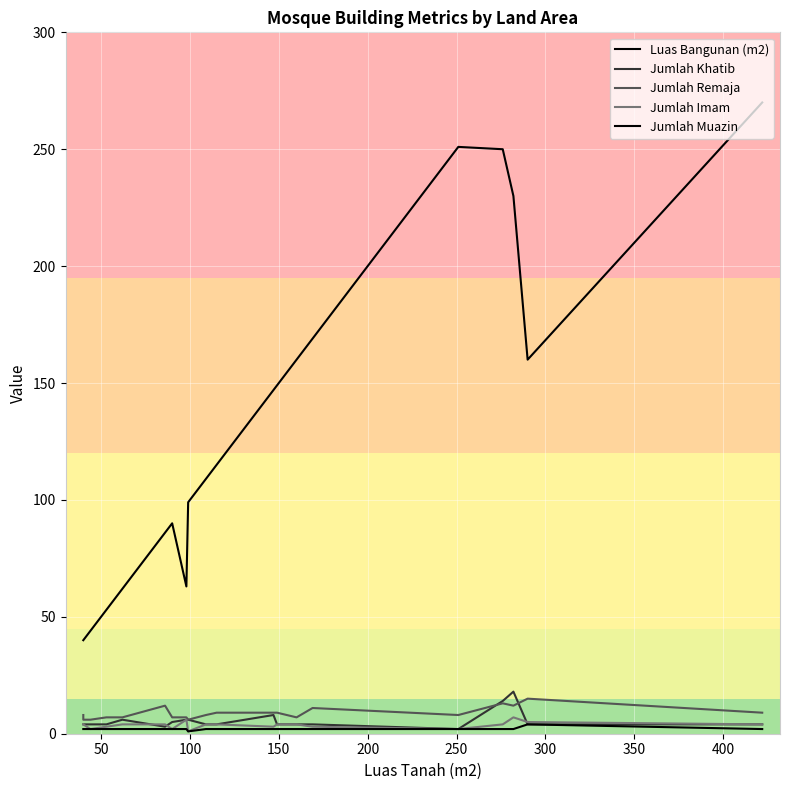

Rank the series at 250 from highest to lowest value.

Luas Bangunan (m2), Jumlah Remaja, Jumlah Imam, Jumlah Khatib, Jumlah Muazin